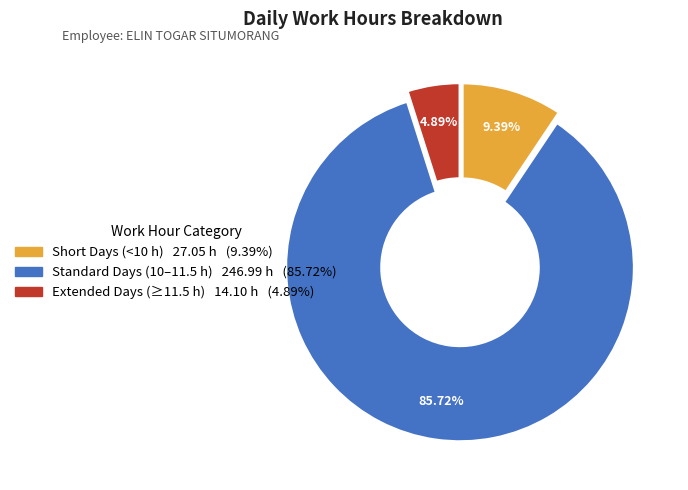

How many segments does this pie chart have?

3